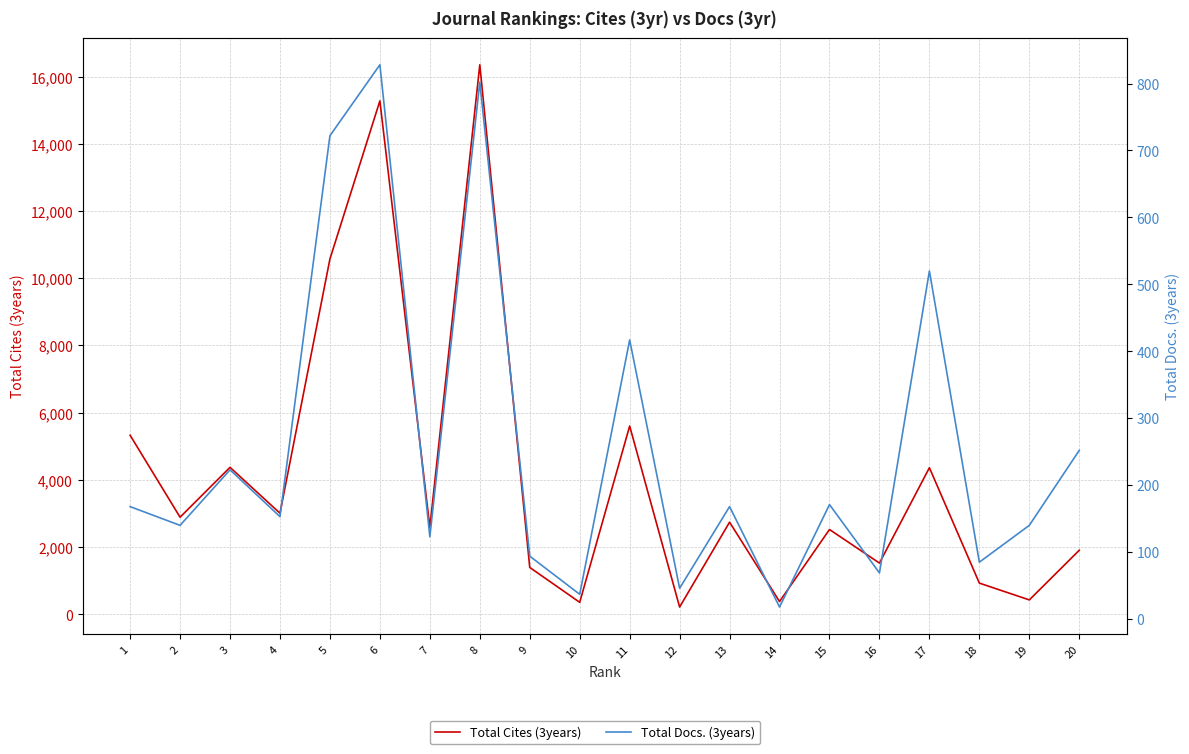

At which category is the sum across all series the highest?

8